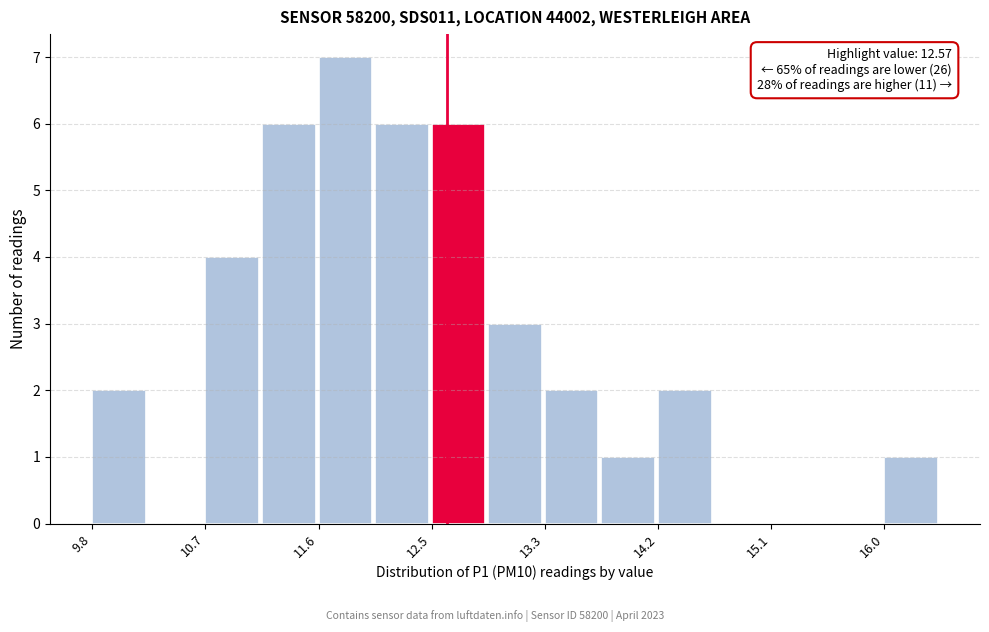

Over which range of the x-axis is the bar tallest?

11.6 to 12.0